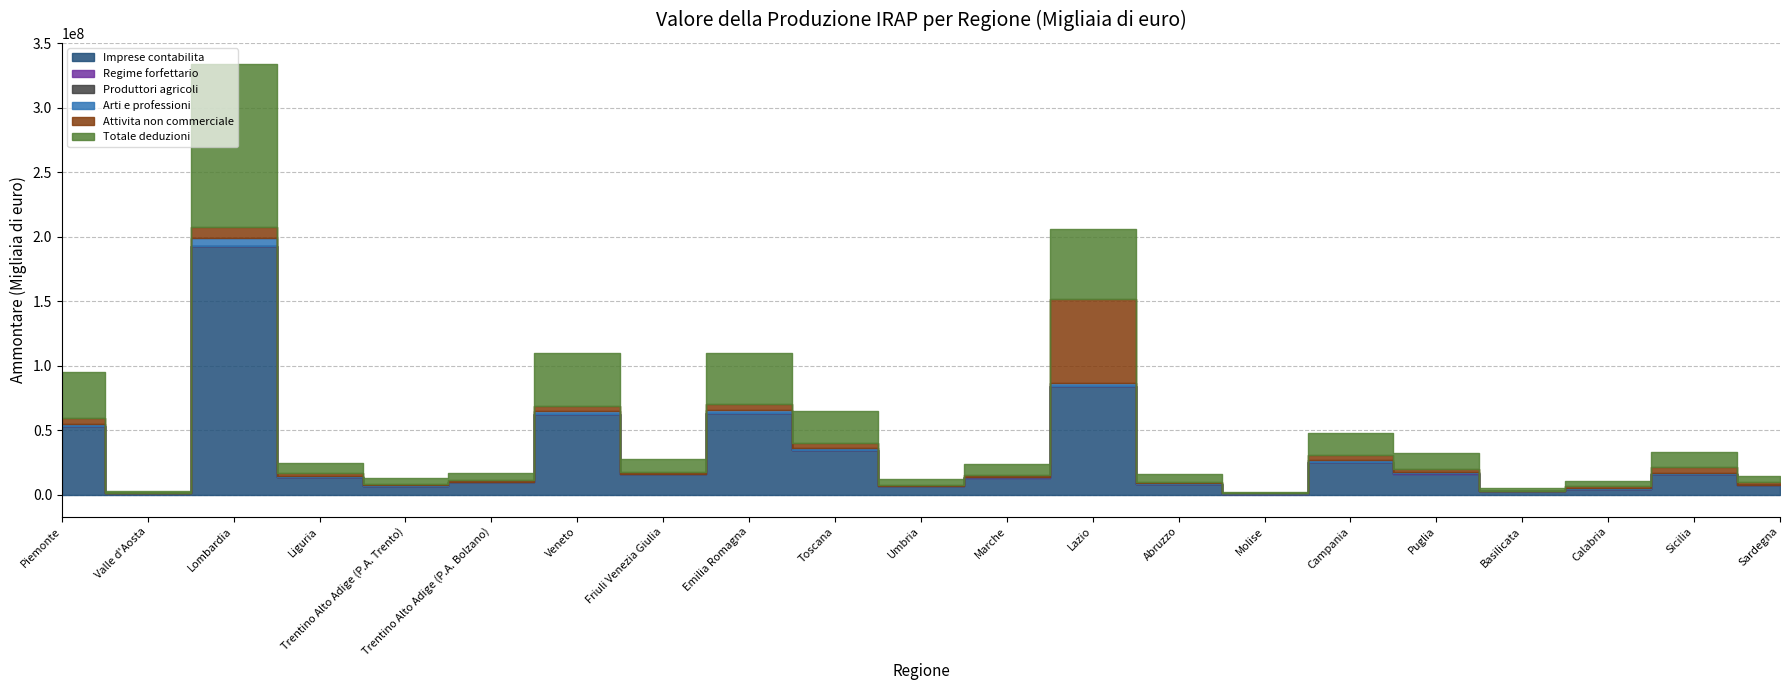

The value of Totale deduzioni at Lazio is 54630727. True or false?

True